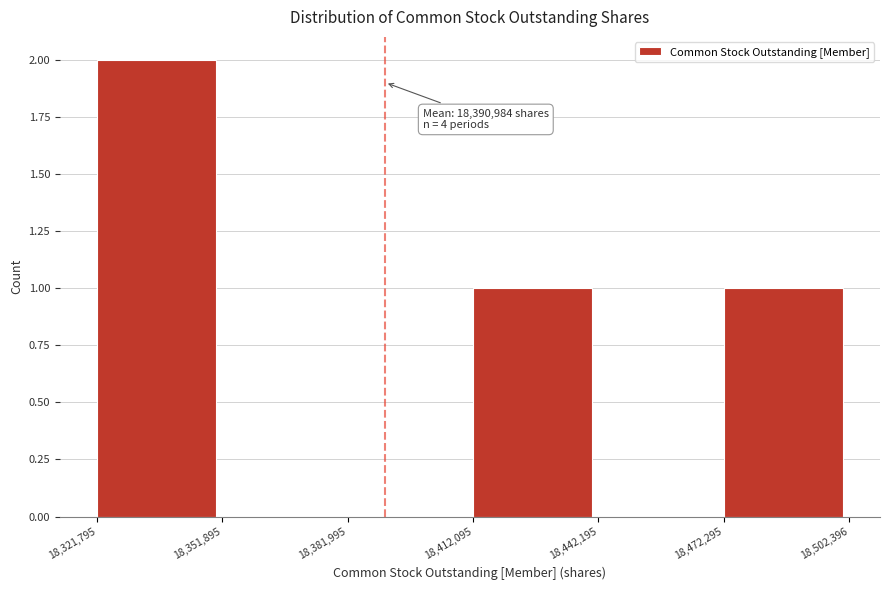

Over which range of the x-axis is the bar tallest?

18,321,795 to 18,351,895